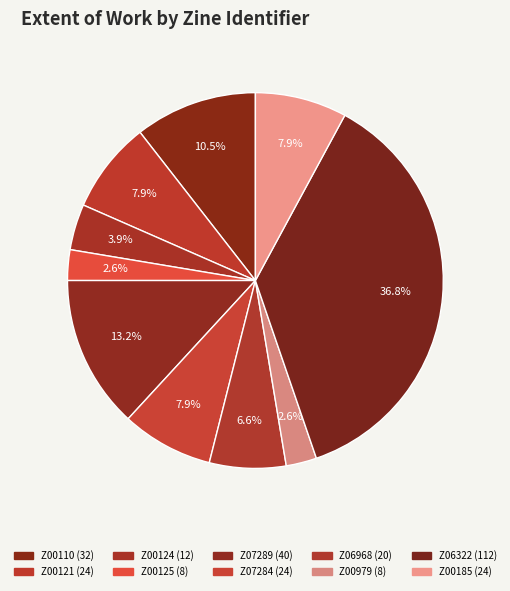

What is the ratio of the value at Z06968 to the value at Z00121?

0.8